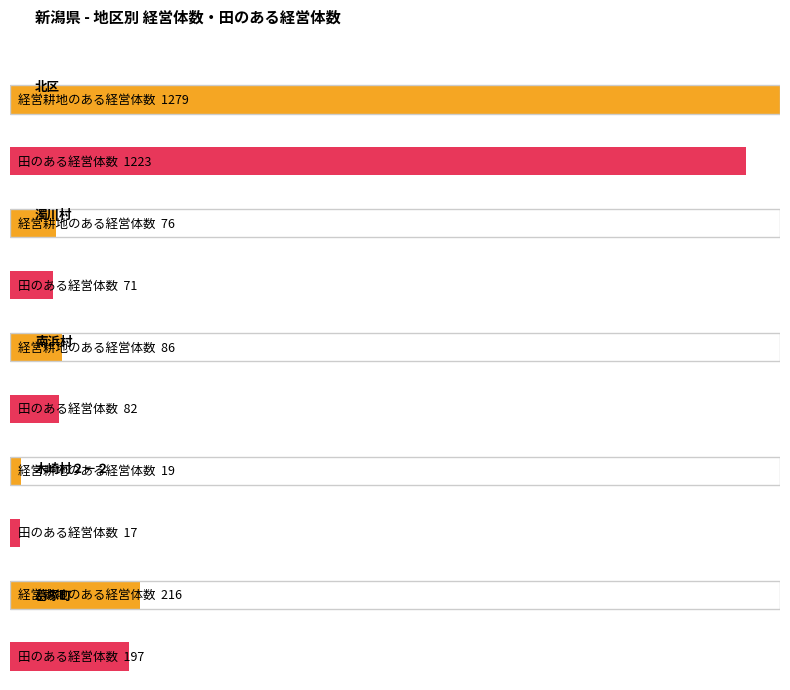

Which series has the largest range (max minus min)?

経営耕地のある経営体数